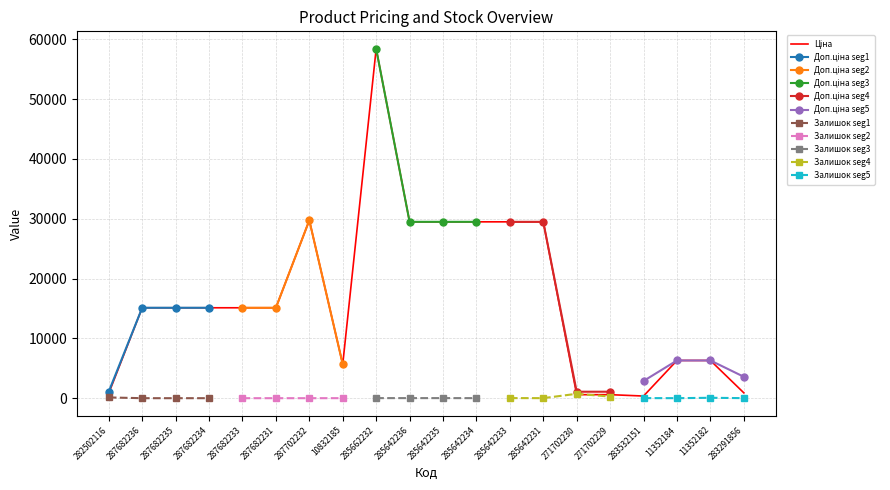

Which category has the lowest value in the Доп. ціна series?

271702230